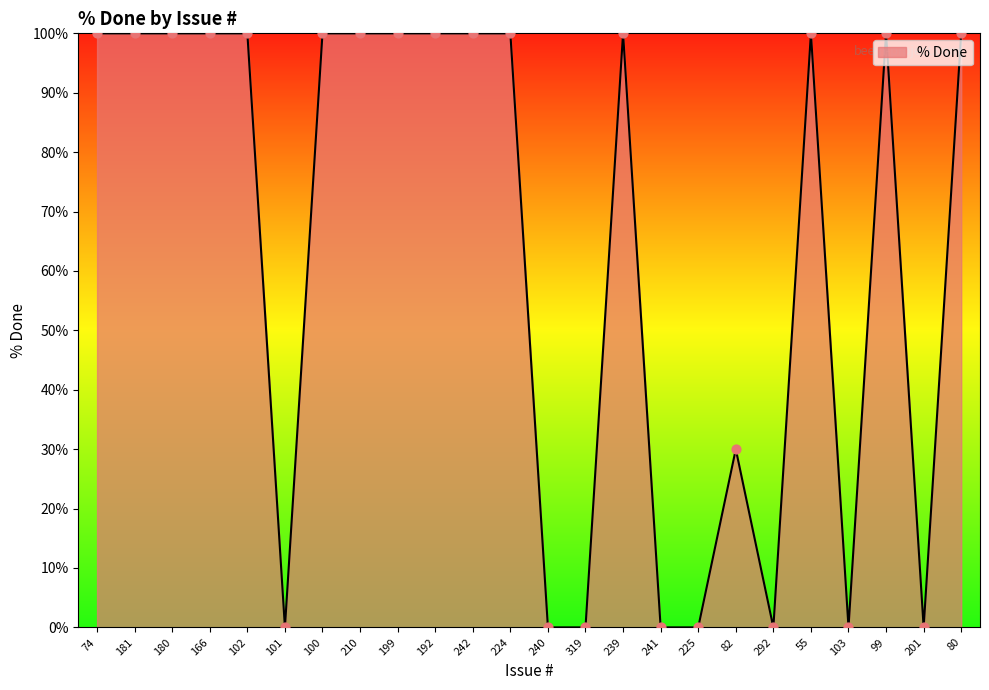

Between 240 and 181, which is larger?

181